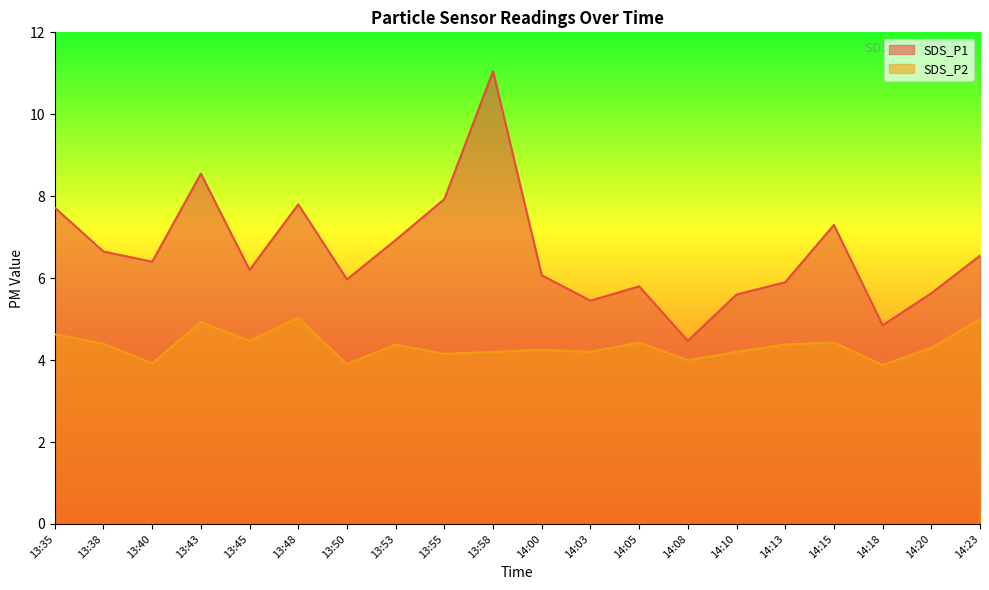

At which category is the sum across all series the highest?

13:58